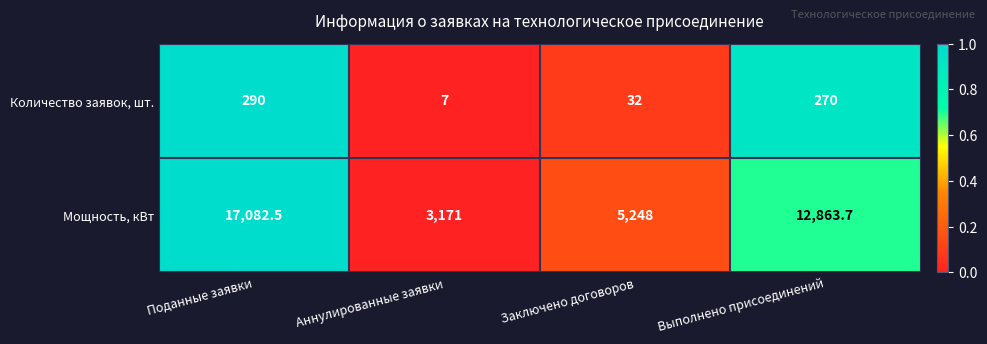

What is the difference between the second highest and second lowest values in the Количество заявок, шт. series?

238.0